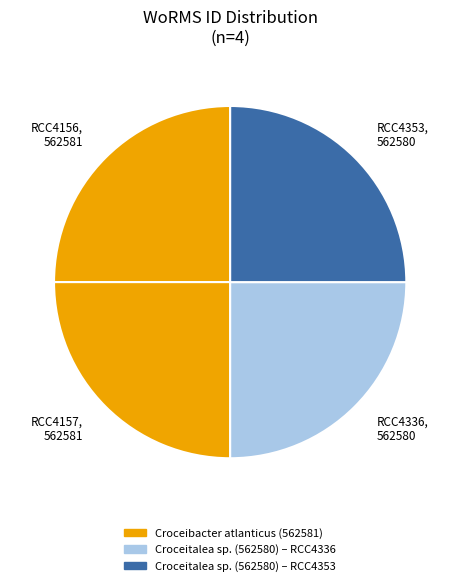

Does RCC4156, 562581 represent more than half of the total?

No